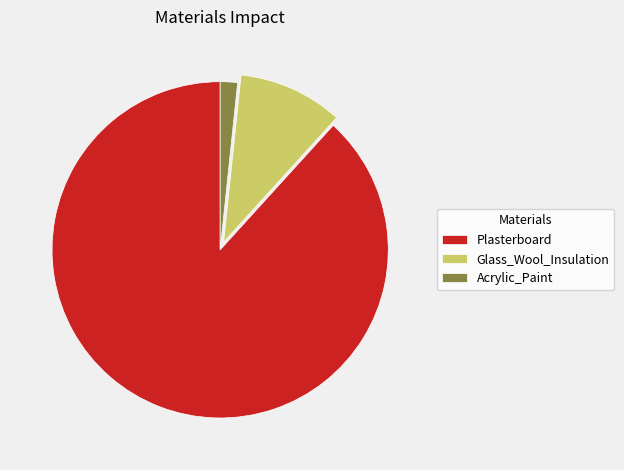

Combined, do Glass_Wool_Insulation and Plasterboard account for over 50%?

Yes